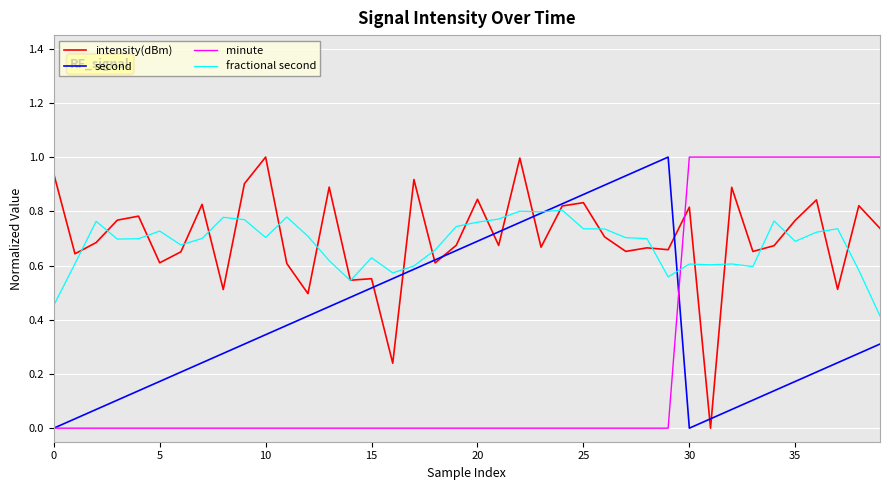

How many series are shown in this chart?

4